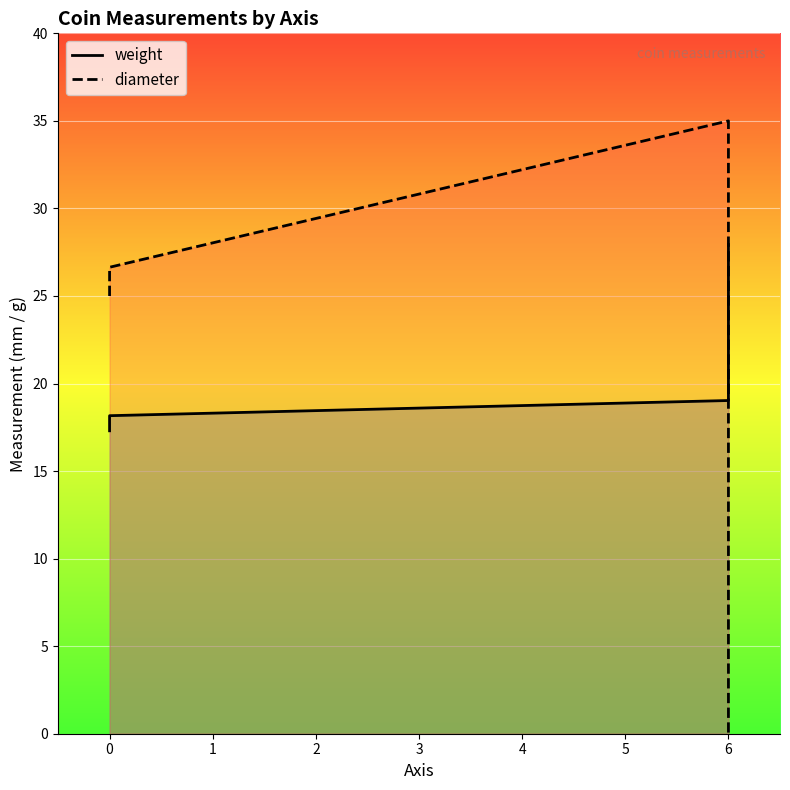

Rank the series by their maximum value, from highest to lowest.

diameter, weight